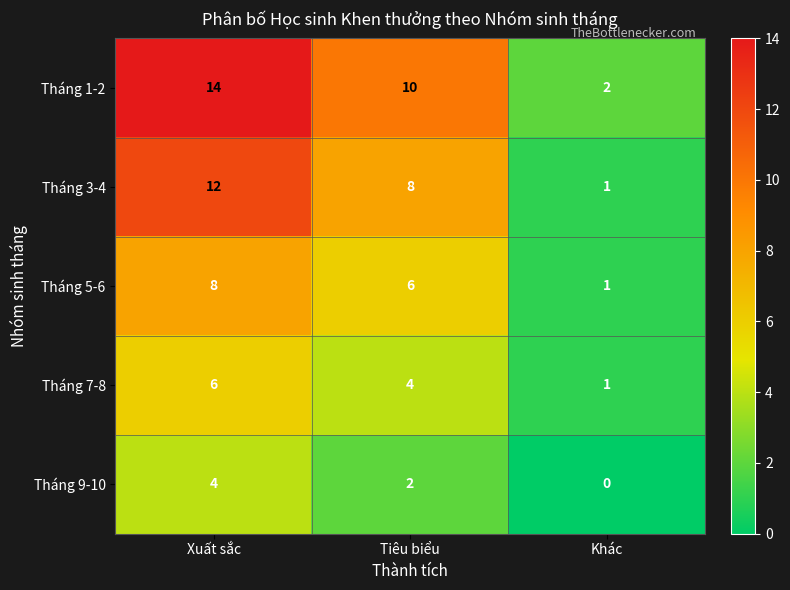

What is the spread (max minus min) of values at Xuất sắc?

10